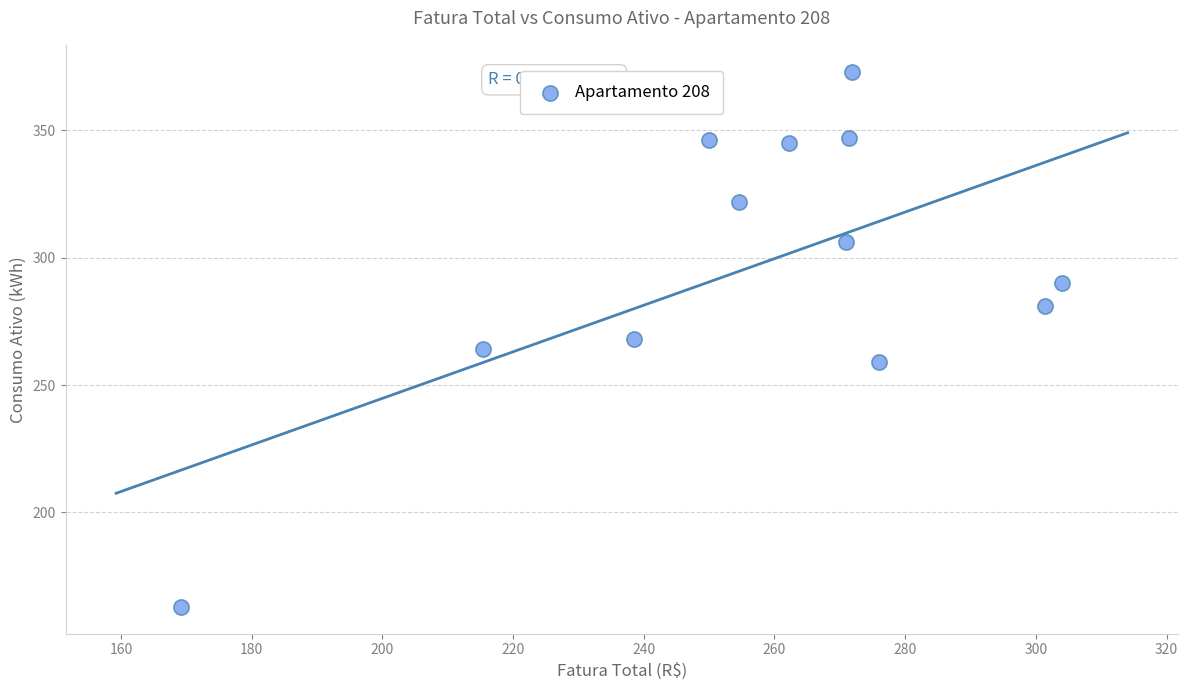

What is the average Y value?

297